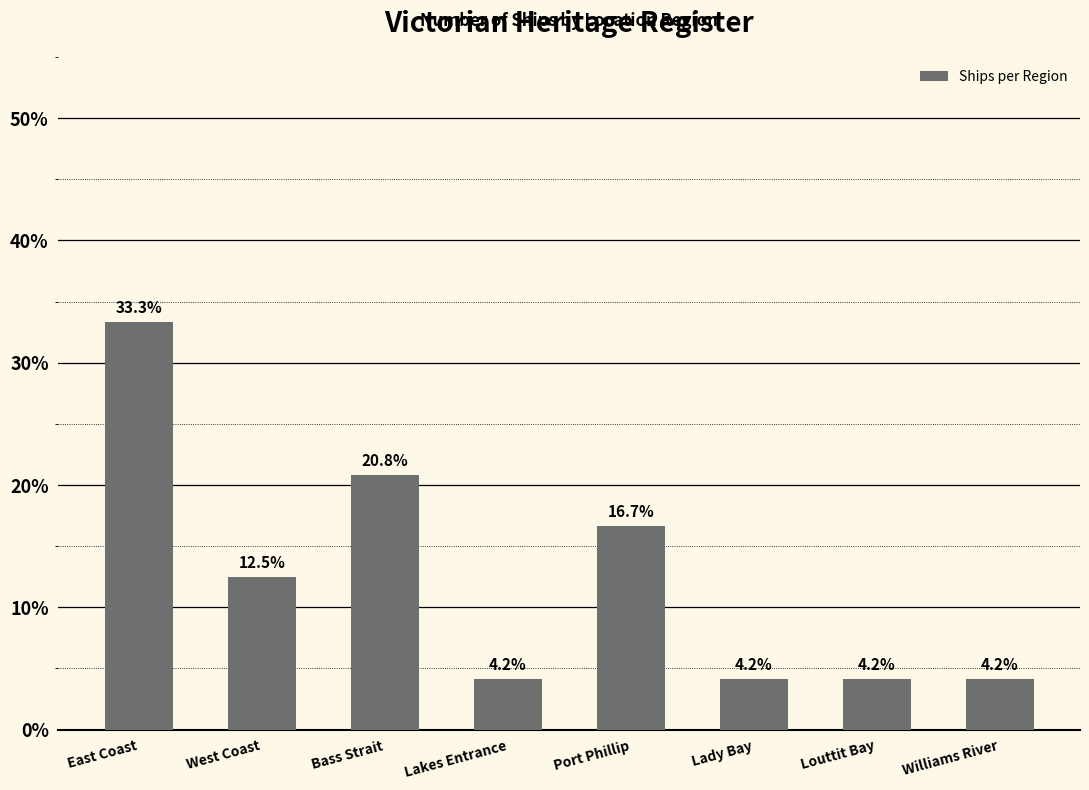

What is the label of the 8th bar from the right?

East Coast